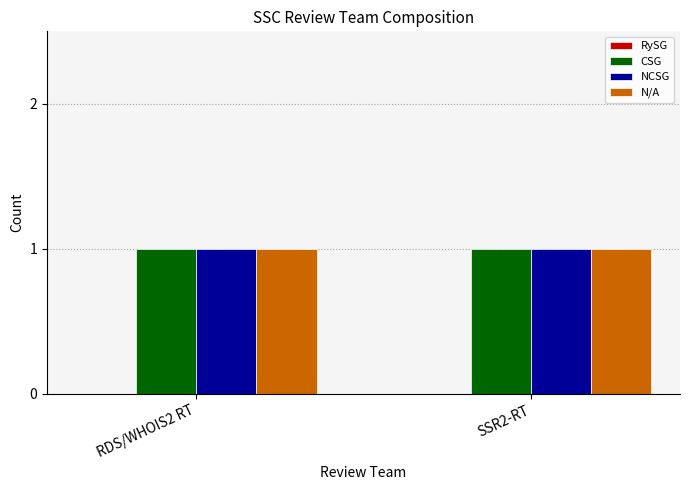

What is the spread (max minus min) of values at RDS/WHOIS2 RT?

1